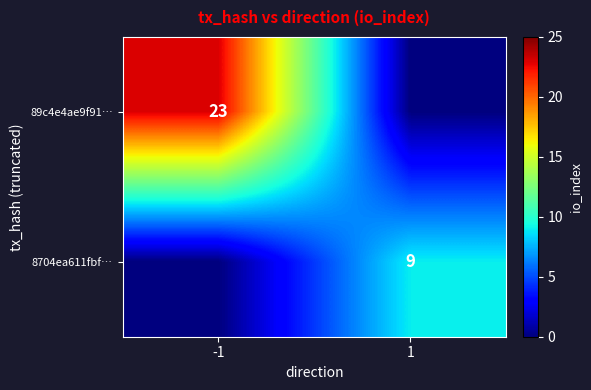

Is it true that 8704ea611fbf… equals 14 at 1?

False